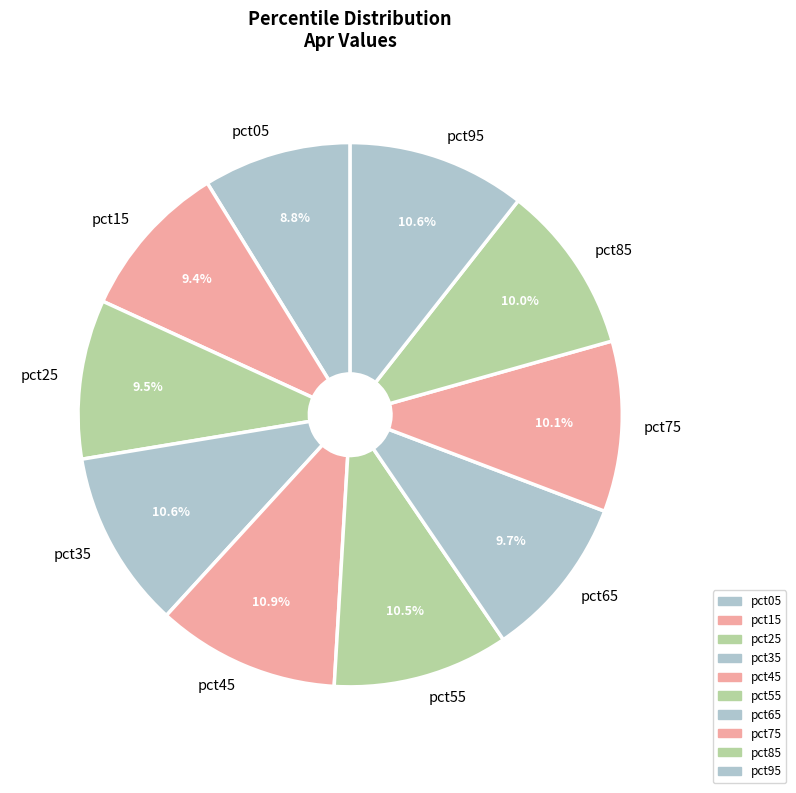

How many slices are in this pie chart?

10